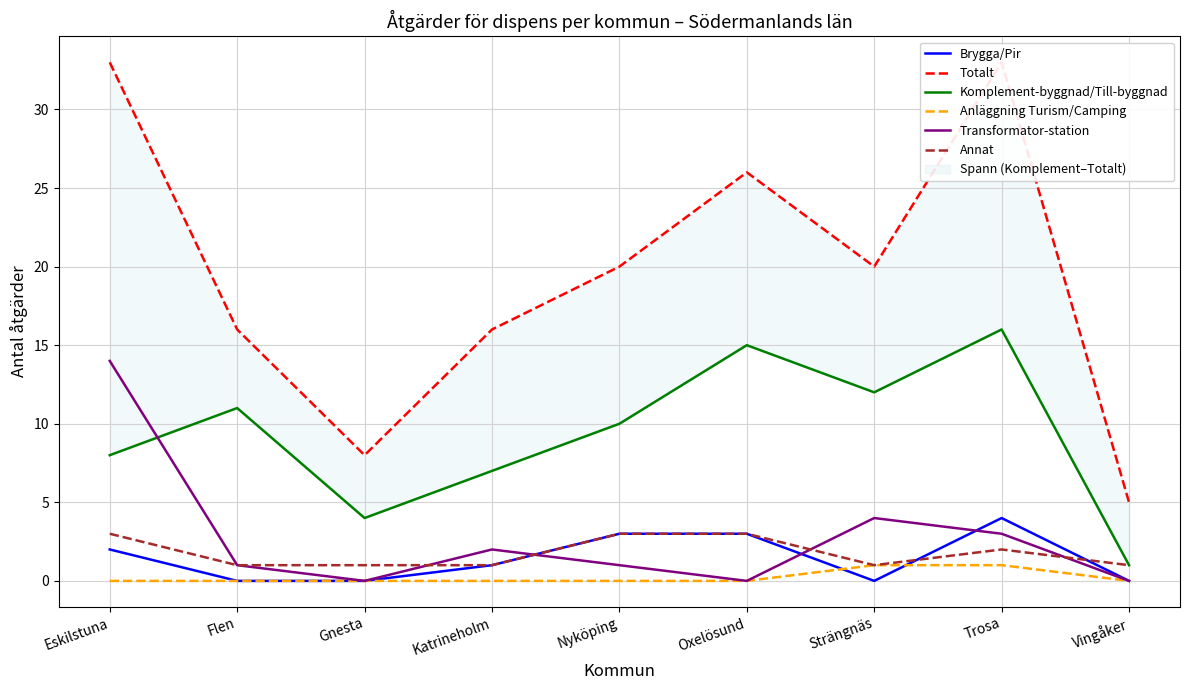

What is the label of the 4th point from the left?

Katrineholm